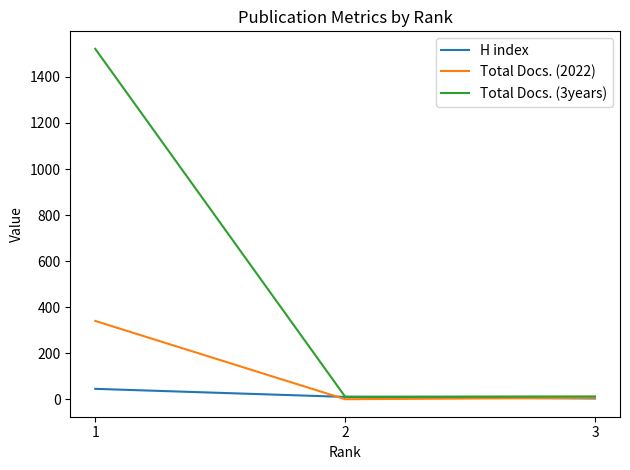

Which category has the highest value in the H index series?

1